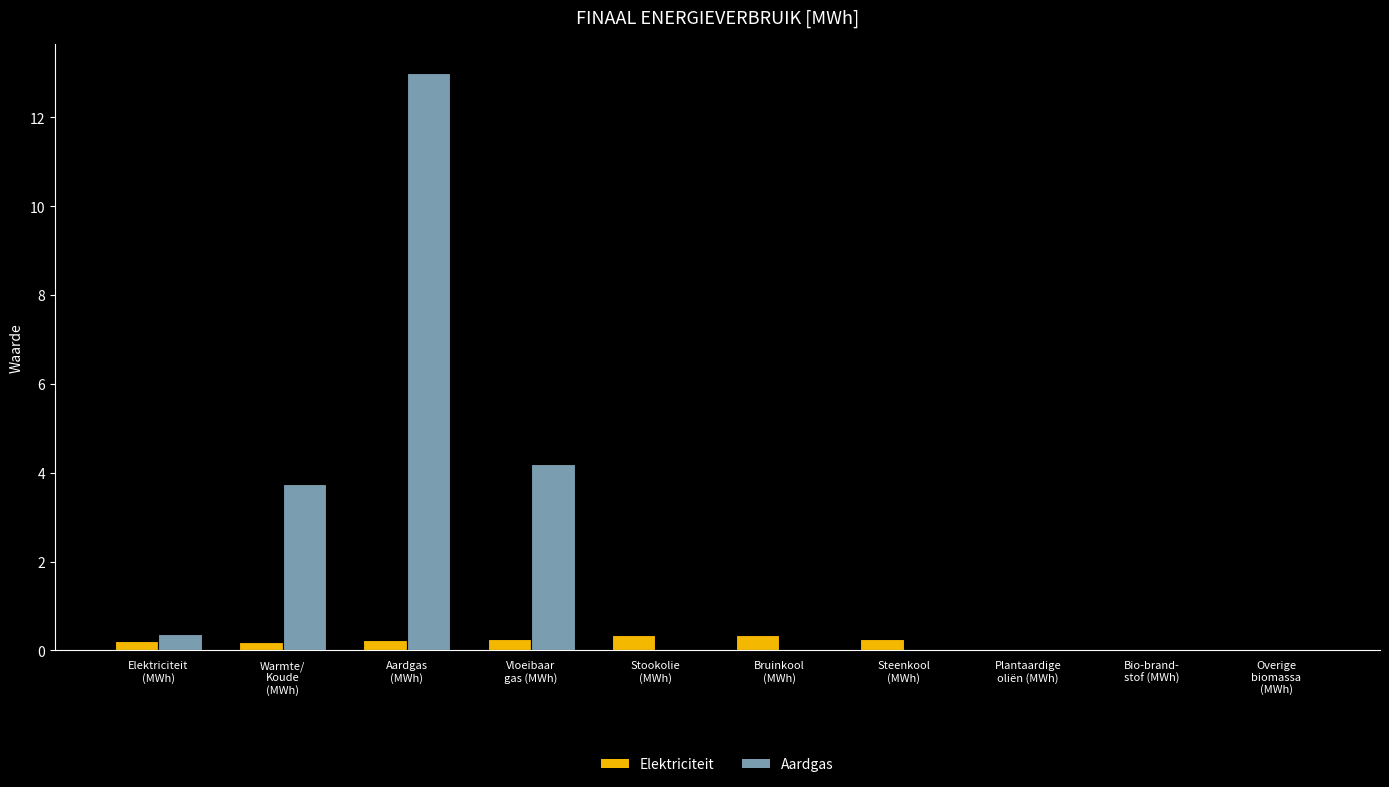

What is the highest value of the Aardgas series?

13.0